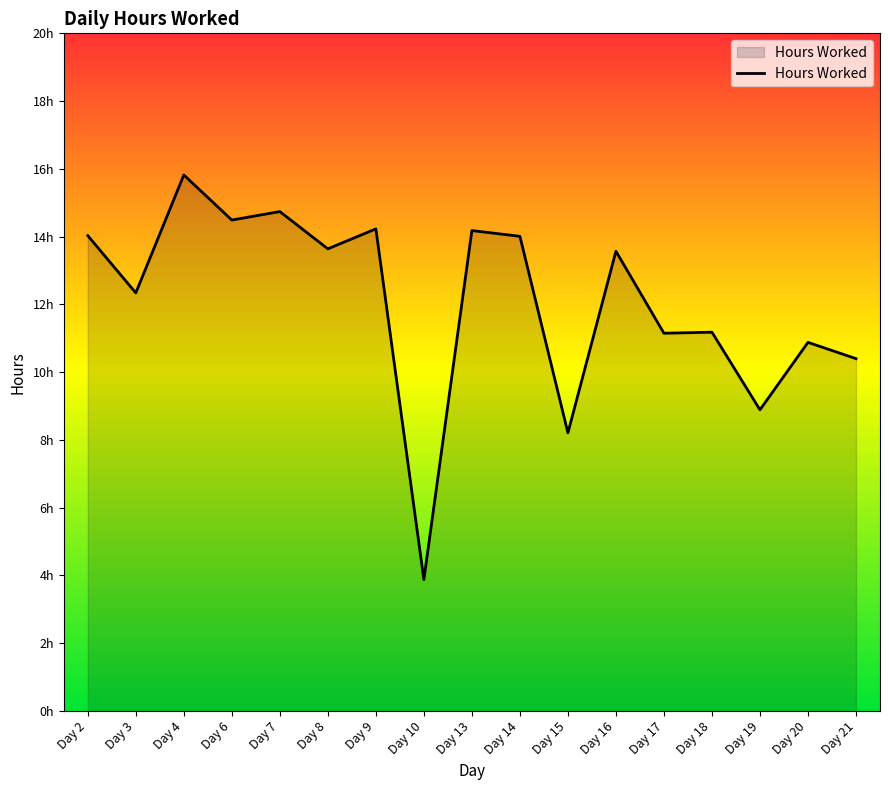

Which category has the lowest value across all series?

Day 10